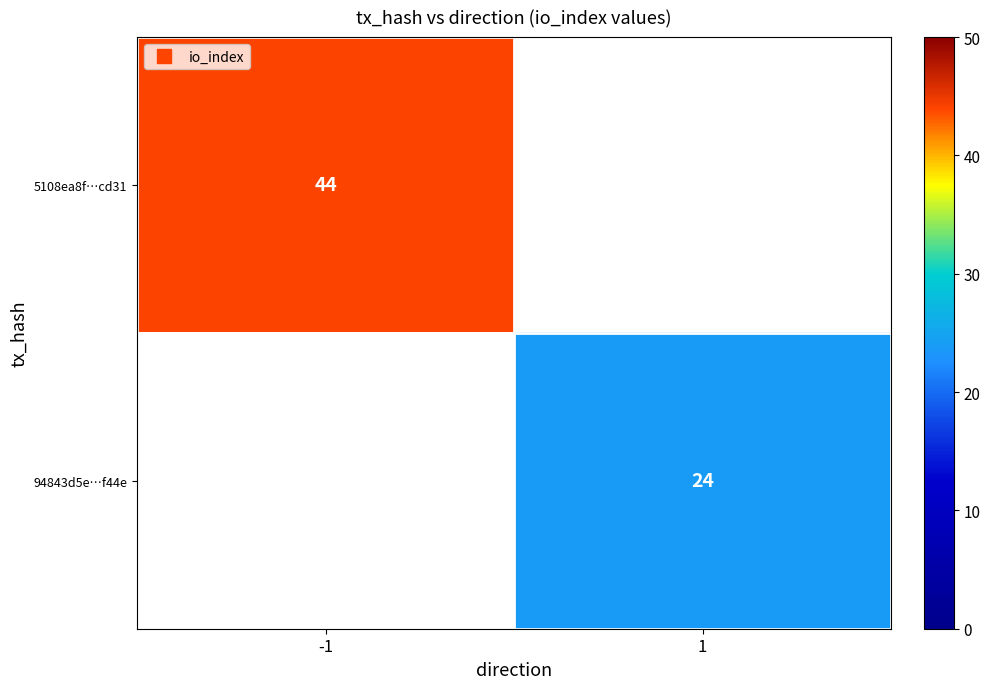

Count the number of data series in this chart.

2